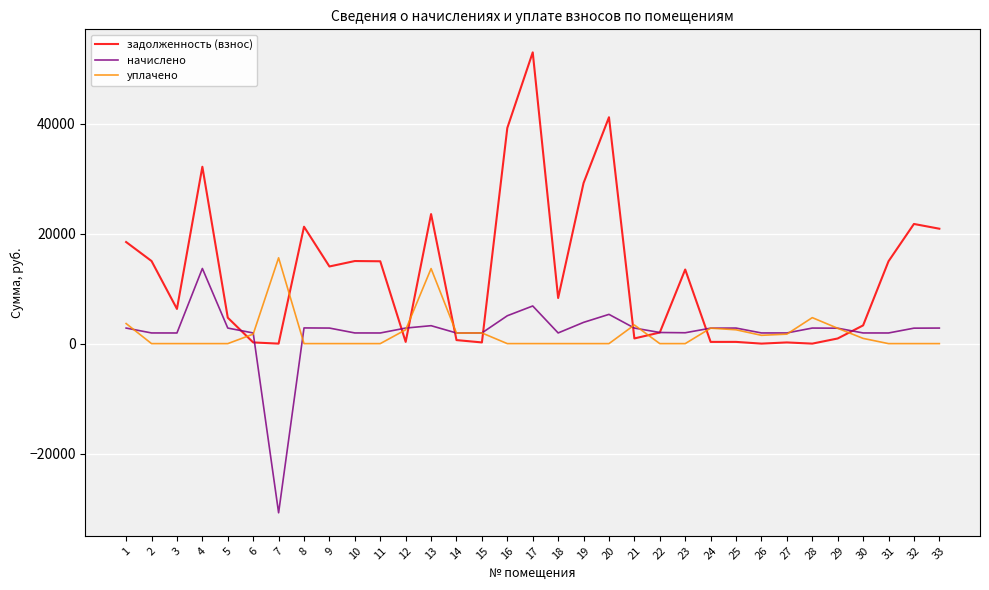

Which series has the largest range (max minus min)?

задолженность (взнос)